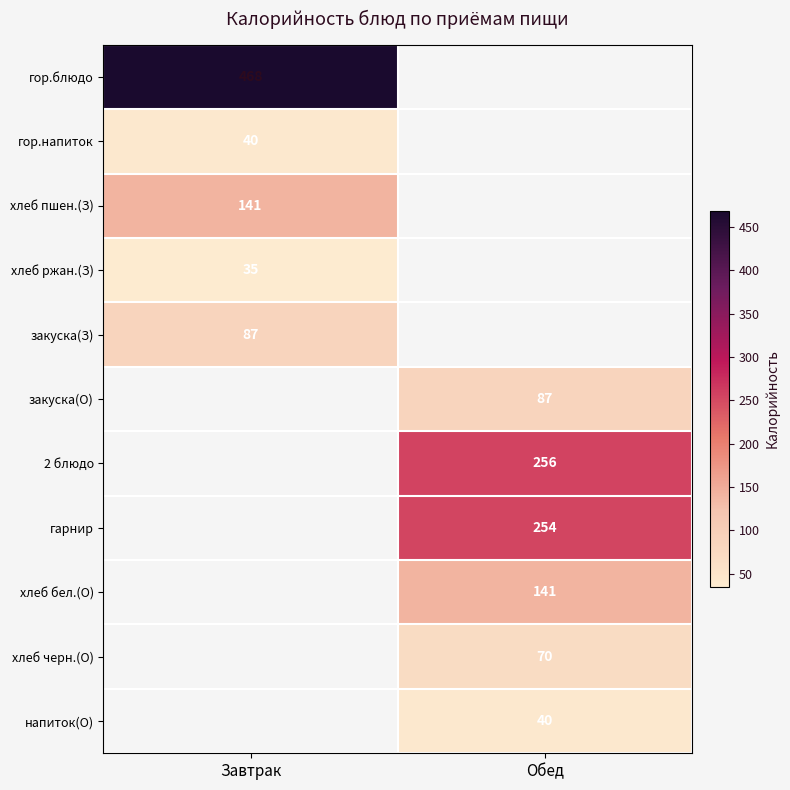

True or false: хлеб черн.(О) has a value of 70 at Обед.

True